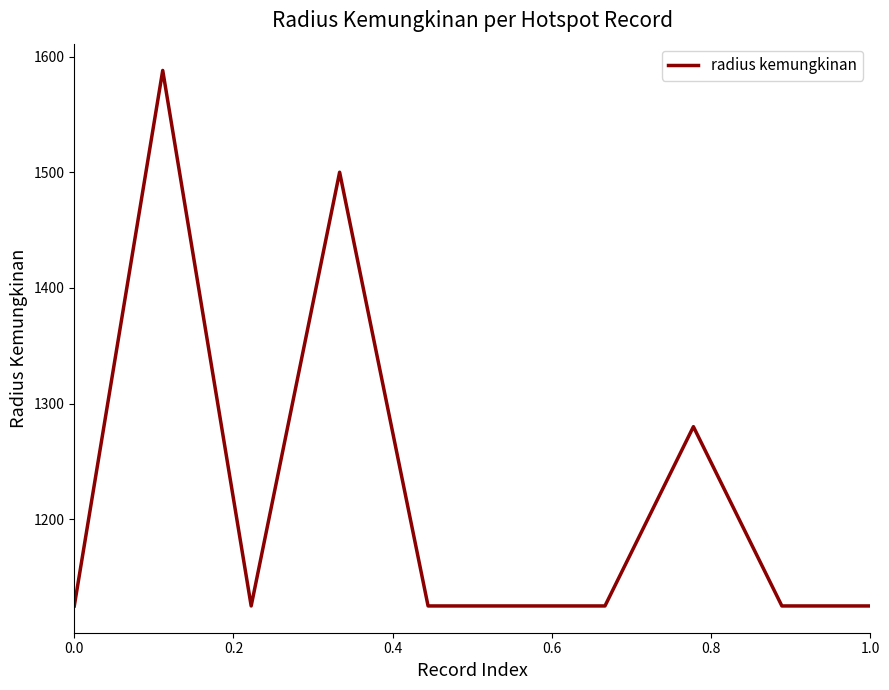

Count the number of values greater than 1125.

3